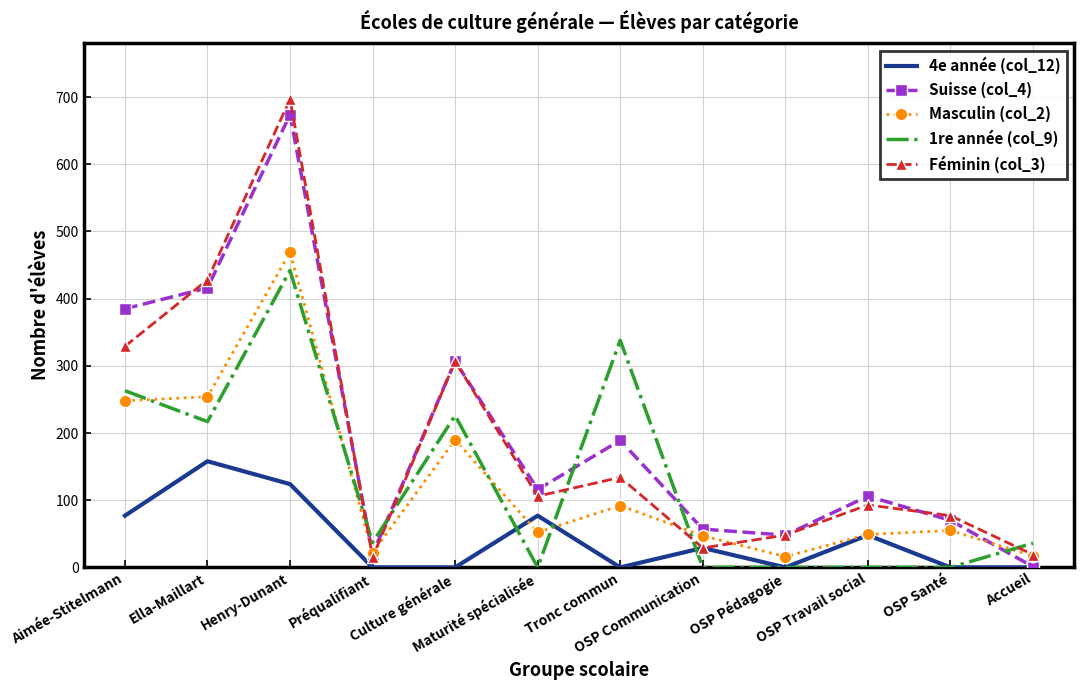

How many intersections are there between 1re année (col_9) and Masculin (col_2)?

6